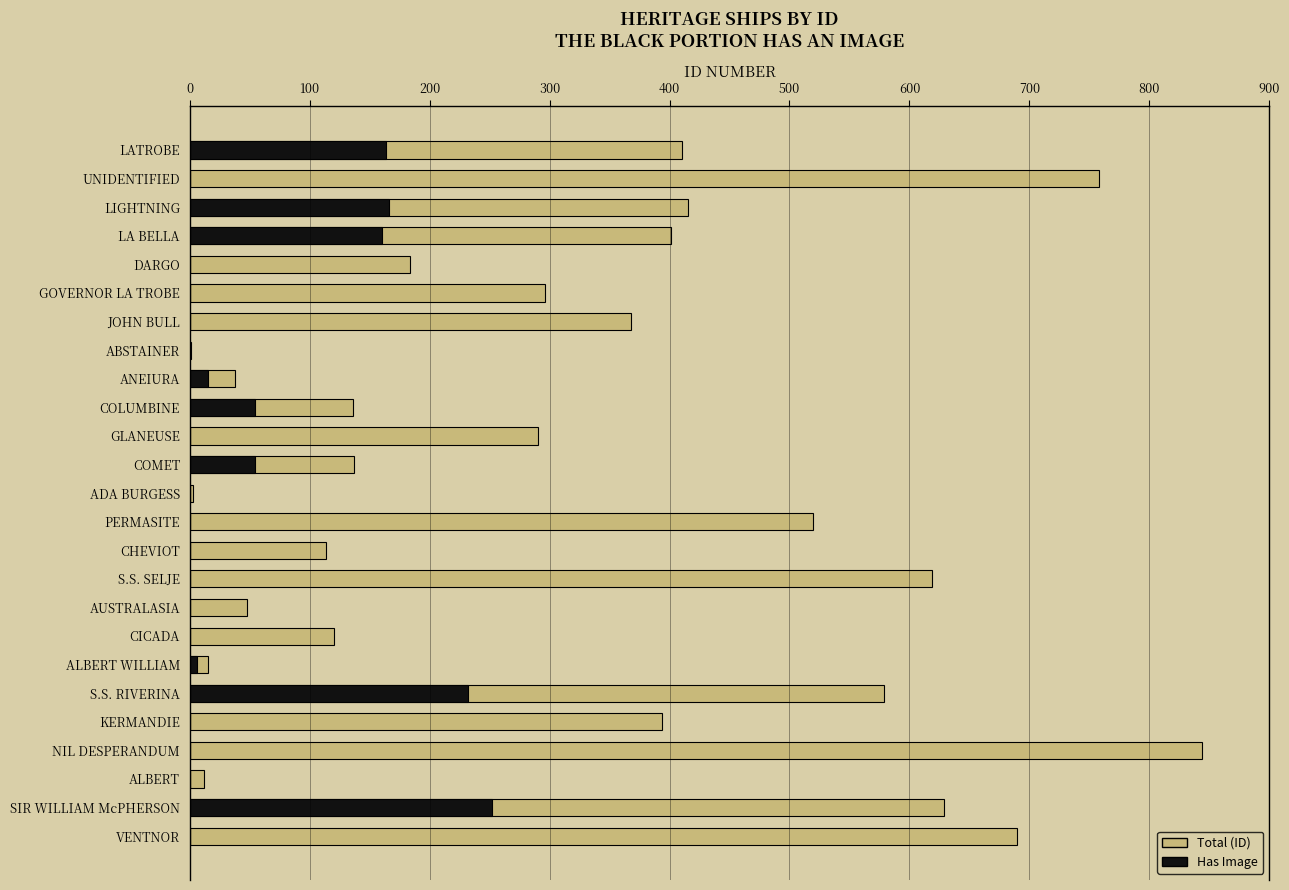

Which series has the widest spread of values?

Total (ID)